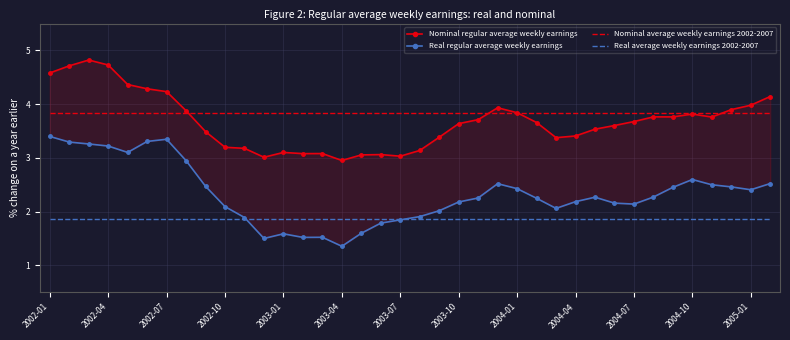

Is this an area chart (filled region under the line)?

No